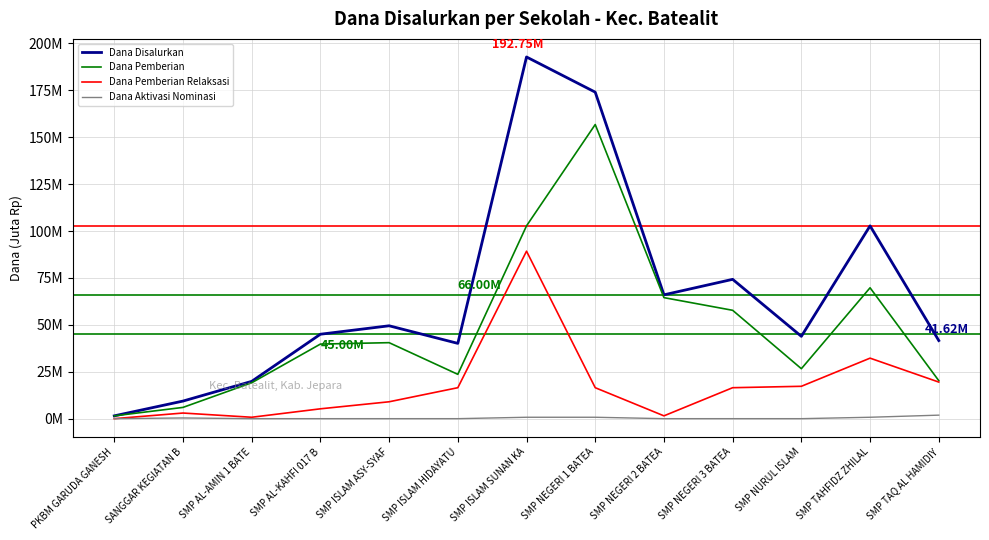

Where is the first local maximum for Dana Aktivasi Nominasi?

SANGGAR KEGIATAN B